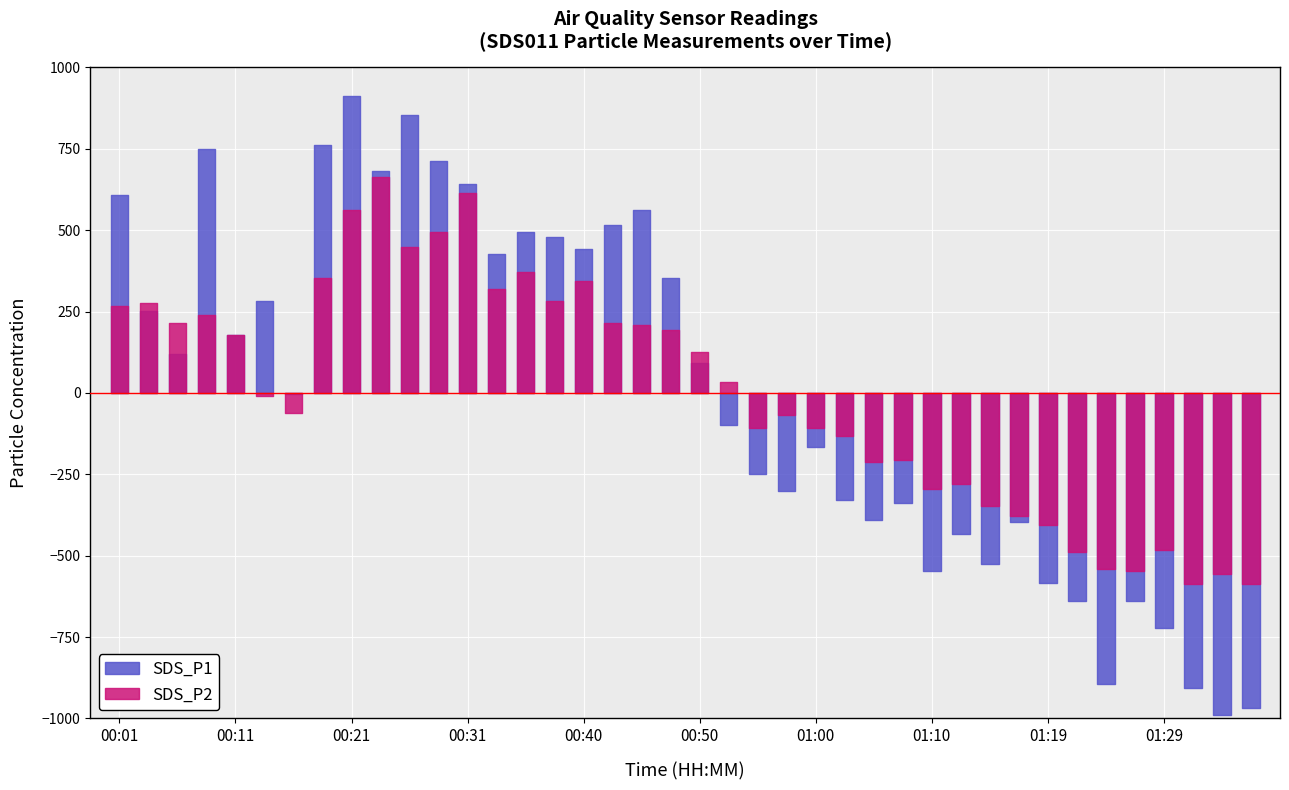

Which series has the widest spread of values?

SDS_P1